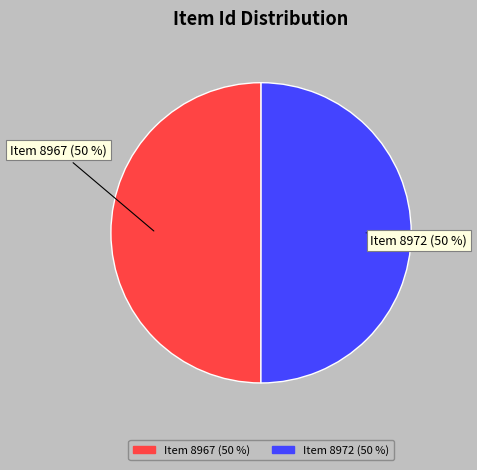

The Item 8972 (50 %) slice represents 50% of the pie. True or false?

True